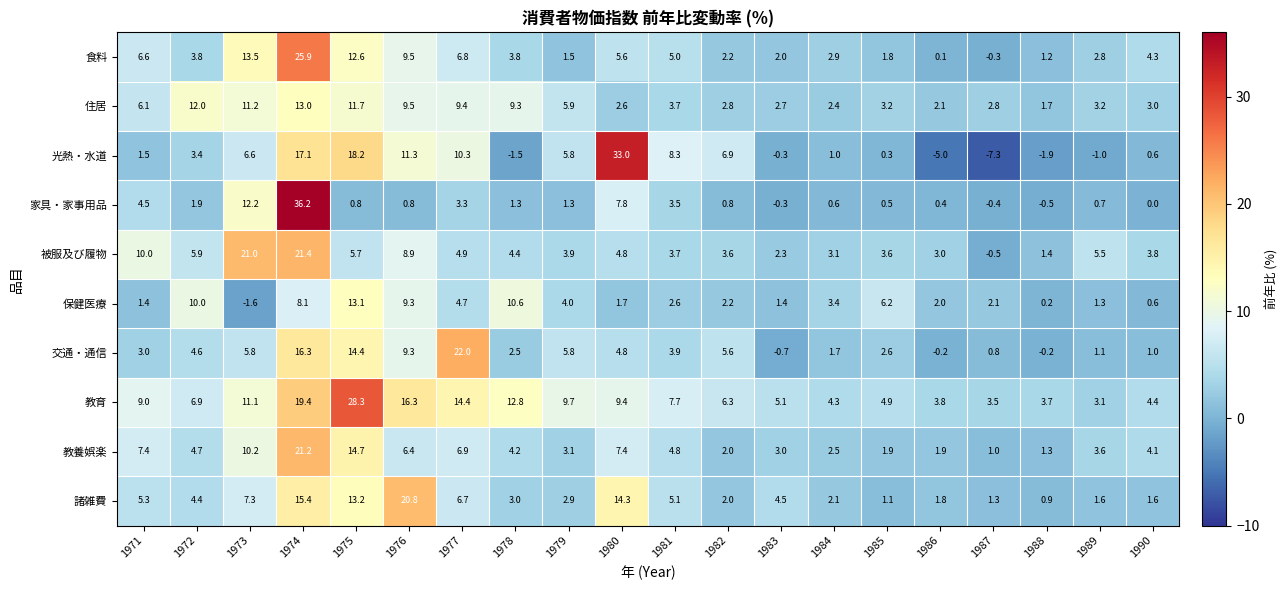

At which label does 諸雑費 first exceed 4?

1971